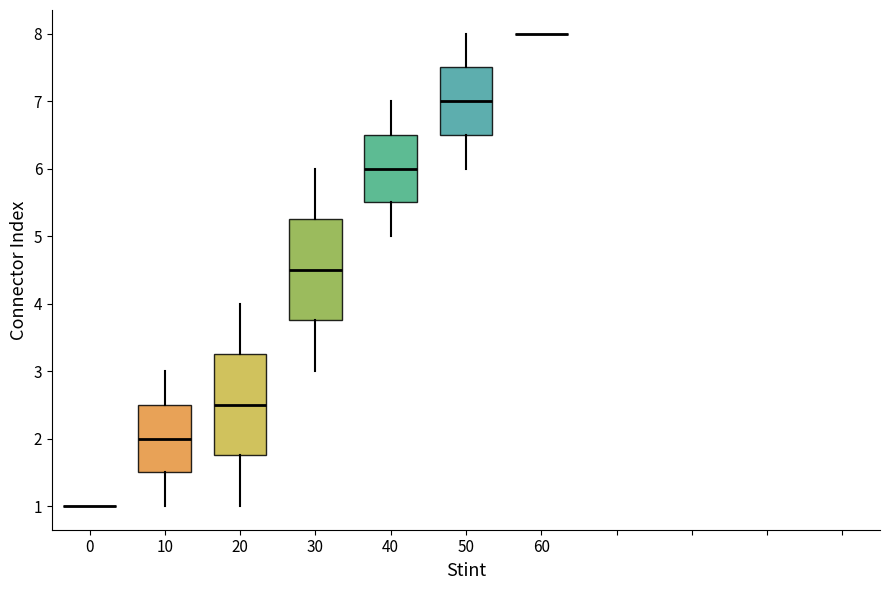

Reading left to right, read every box against the y-axis: the position of its median line, the range the box covers, and the ends of its whiskers. The values are not printed on the chart, so give them approximately, as read against the axis.

0: box collapsed to a line at 1.0, whiskers 1.0 to 1.0
10: median 2.0, box 1.5 to 2.5, whiskers 1.0 to 3.0
20: median 2.5, box 1.8 to 3.3, whiskers 1.0 to 4.0
30: median 4.5, box 3.8 to 5.3, whiskers 3.0 to 6.0
40: median 6.0, box 5.5 to 6.5, whiskers 5.0 to 7.0
50: median 7.0, box 6.5 to 7.5, whiskers 6.0 to 8.0
60: box collapsed to a line at 8.0, whiskers 8.0 to 8.0